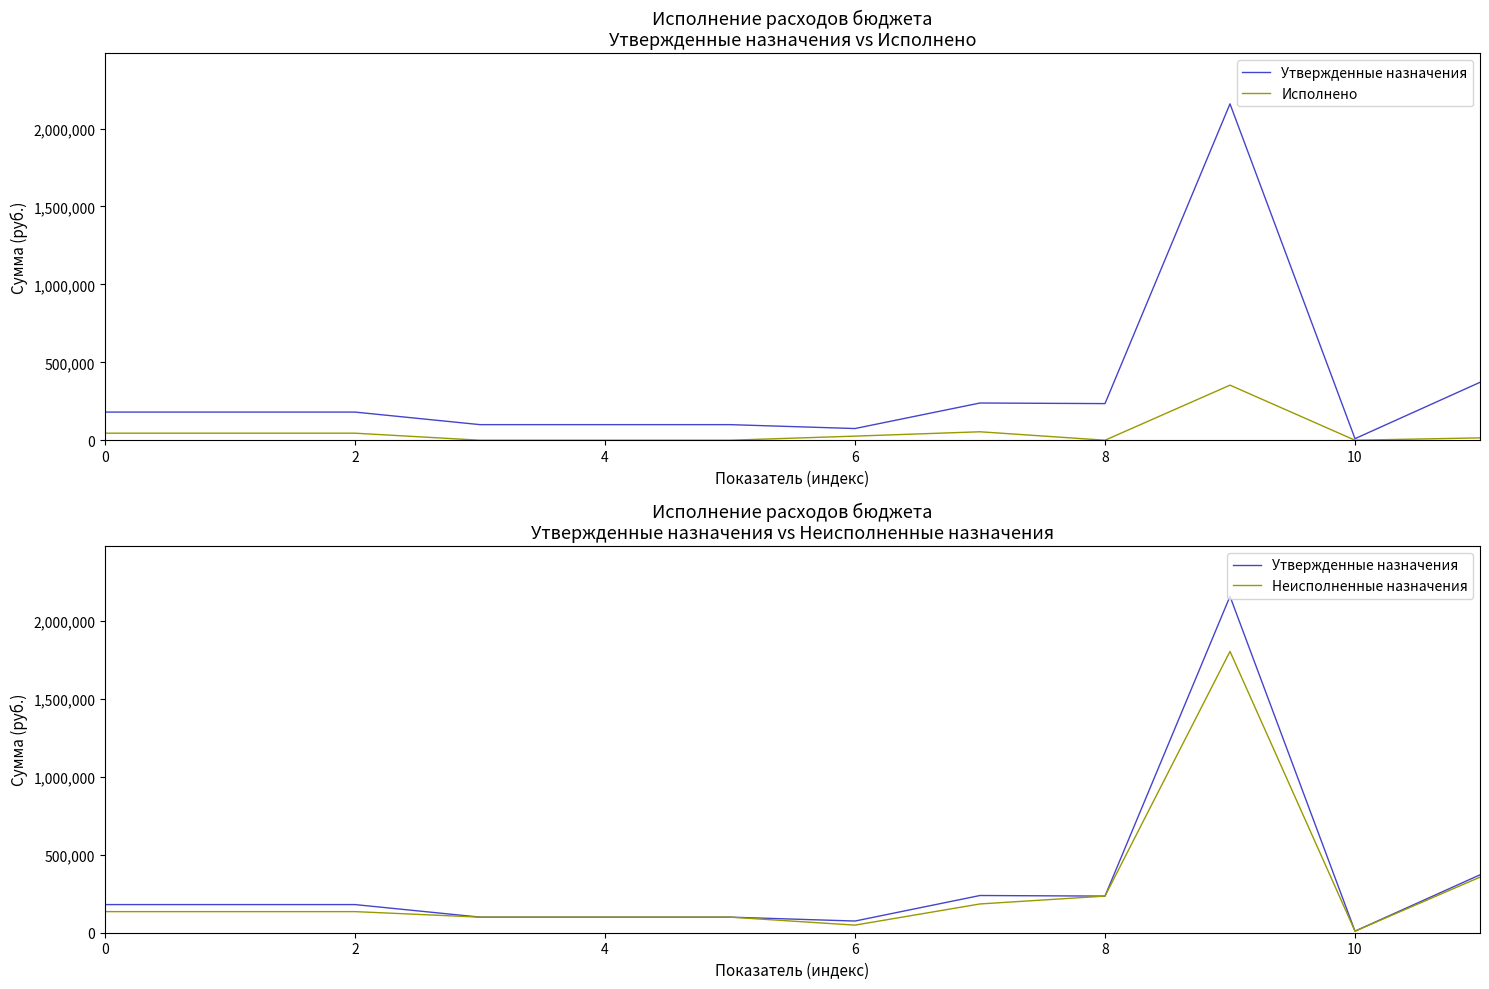

Is this an area chart (filled region under the line)?

No